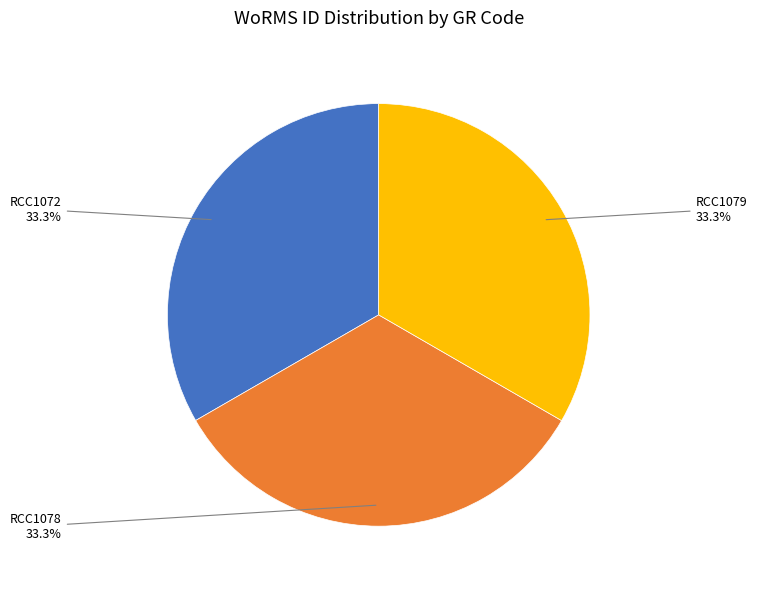

Is there any slice that represents more than half of the pie?

No